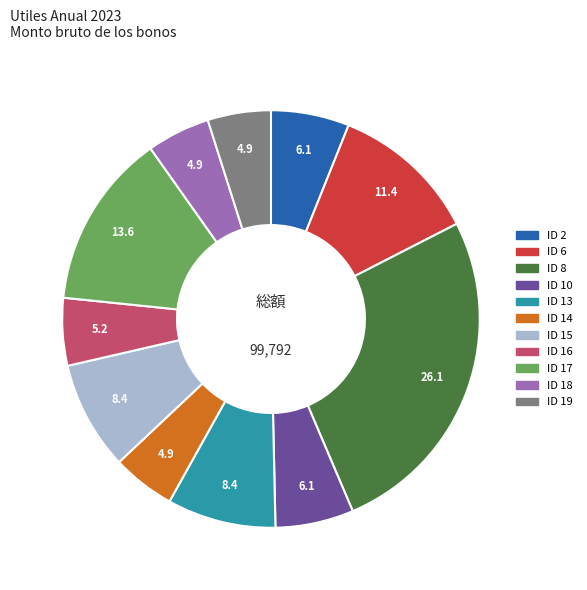

Is there any slice that represents more than half of the pie?

No